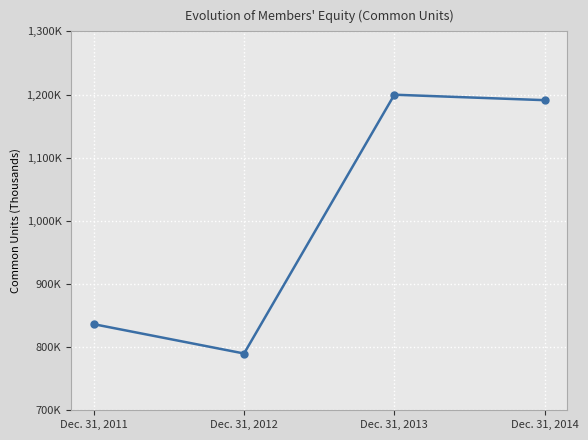

Does the chart have visible grid lines?

Yes